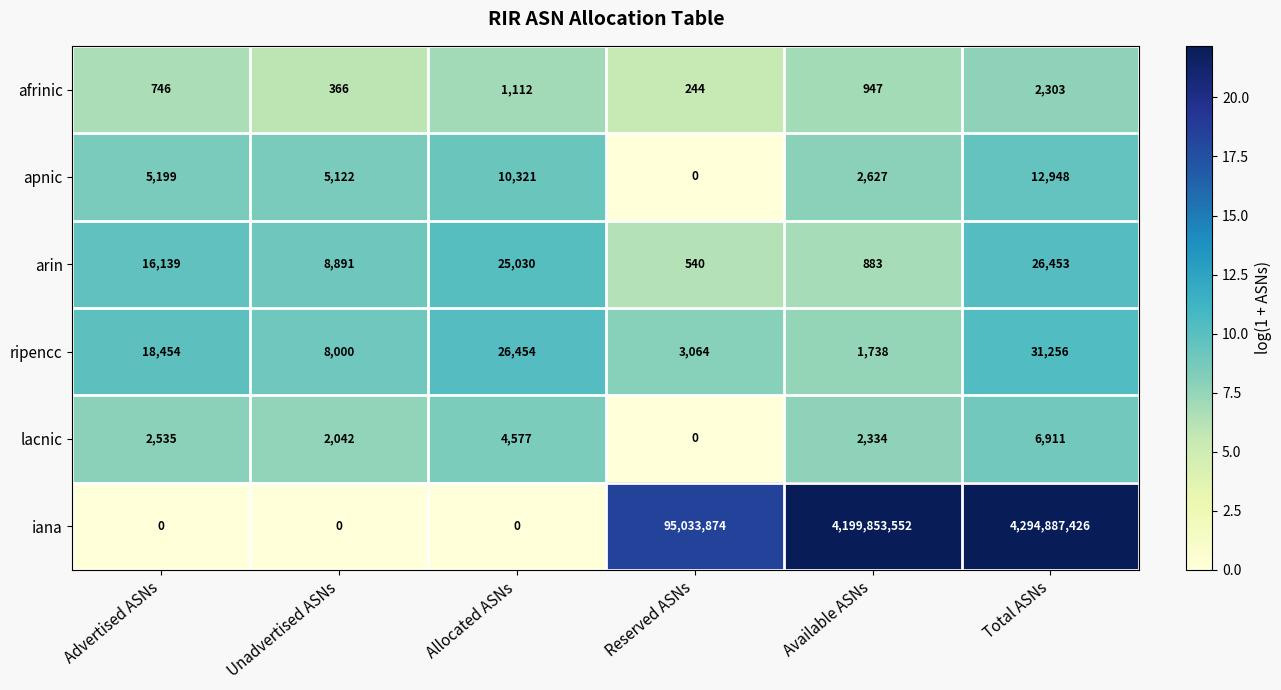

At how many categories does at least one series exceed 9?

6